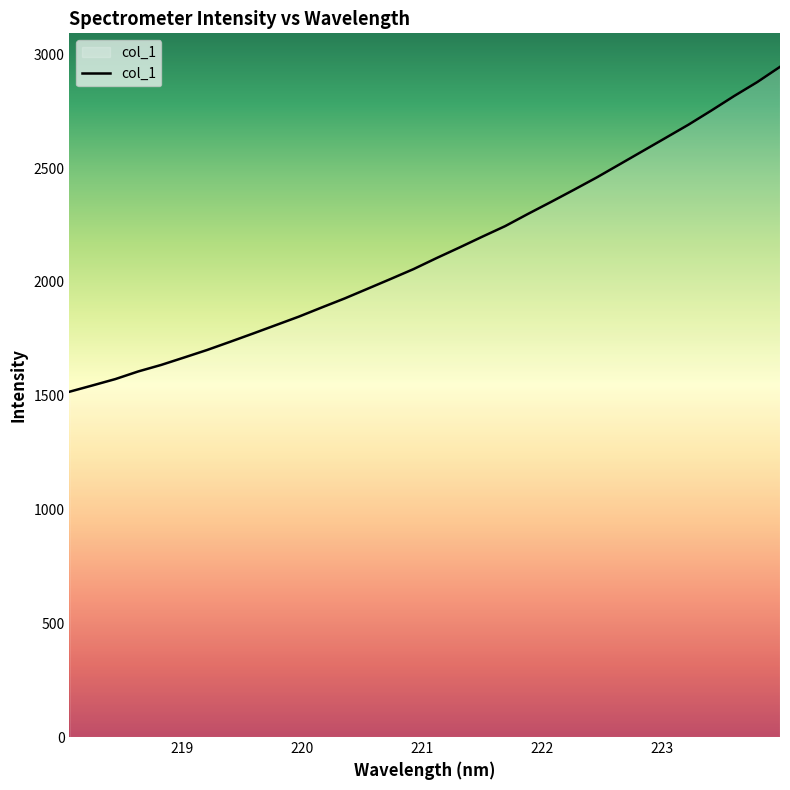

What is the minimum value shown in the chart?

1517.2